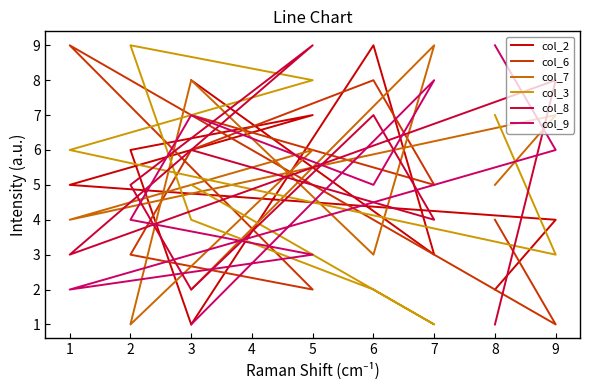

How many col_7 values are between 3 and 7?

5